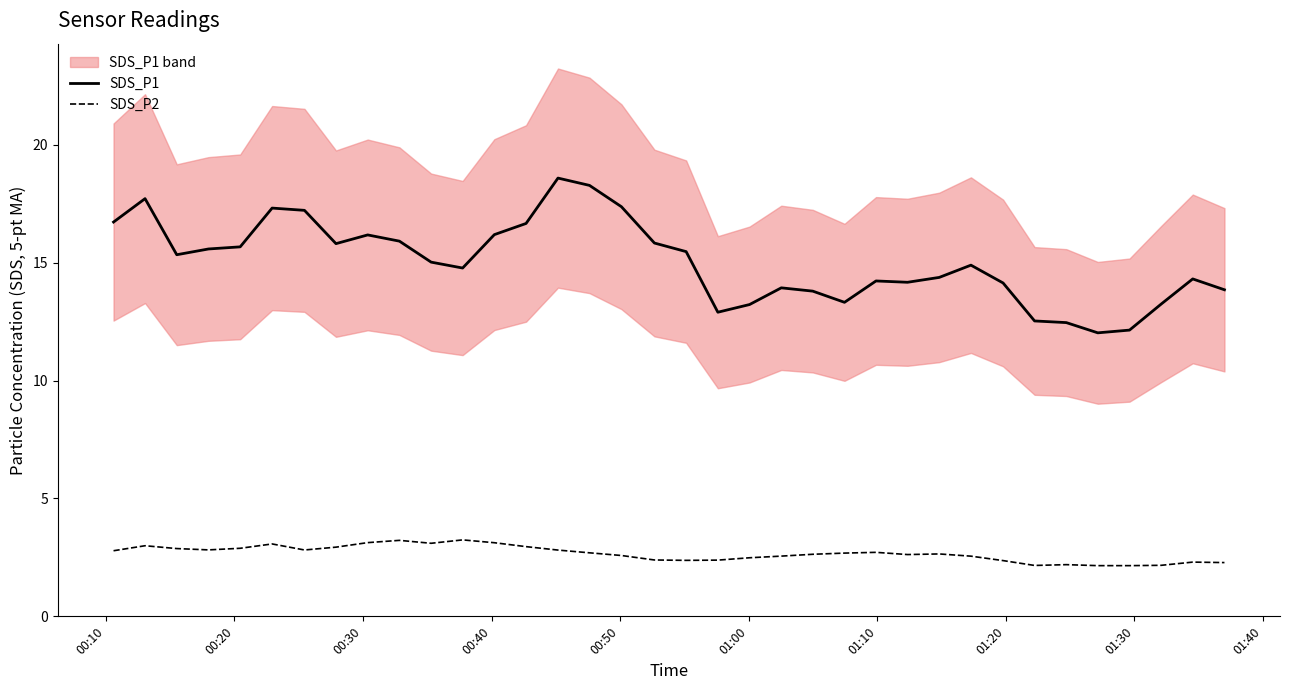

True or false: SDS_P2 and SDS_P1 intersect in this chart.

False